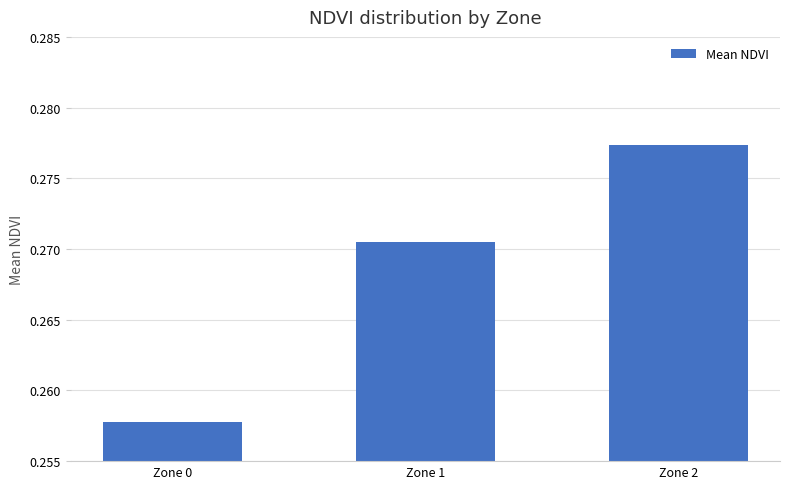

The value at Zone 0 is 0.1. True or false?

False